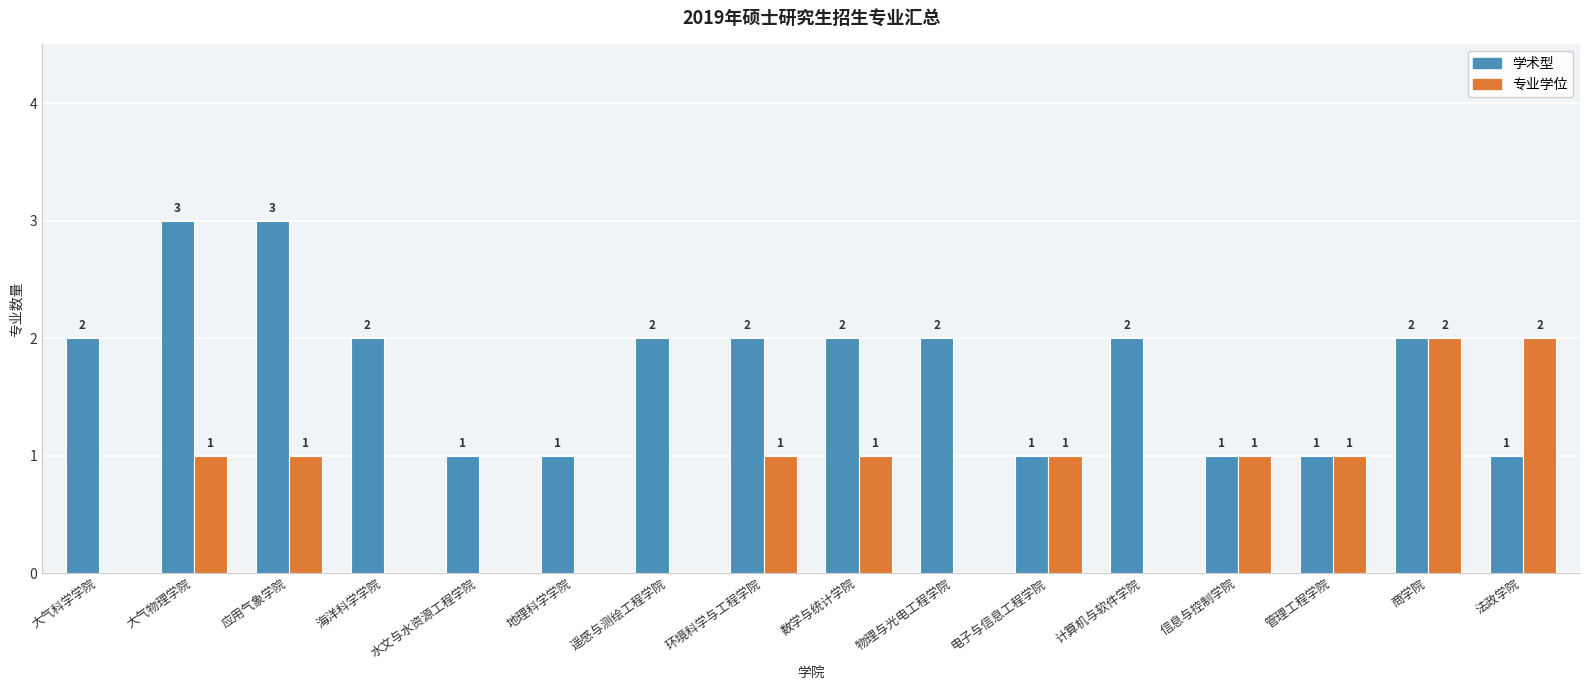

Is it true that 学术型 equals 2 at 海洋科学学院?

True